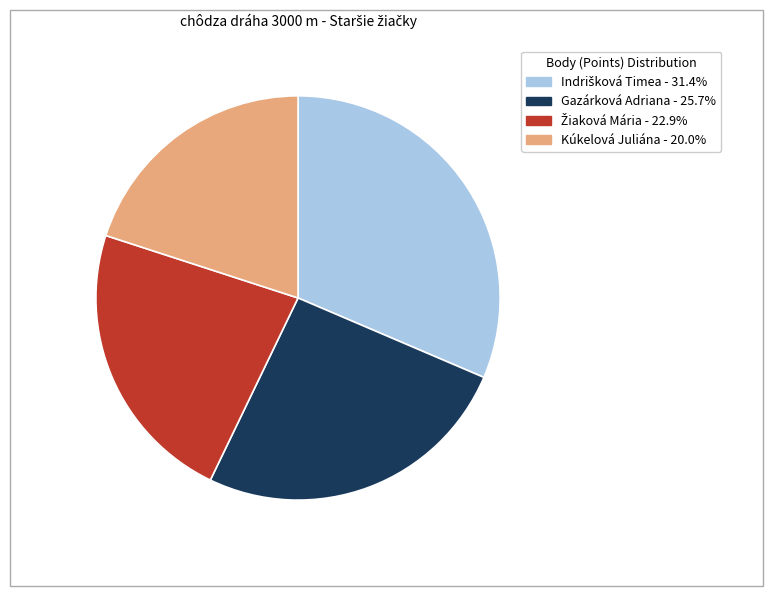

What is the smallest slice in the pie chart?

Kúkelová Juliána